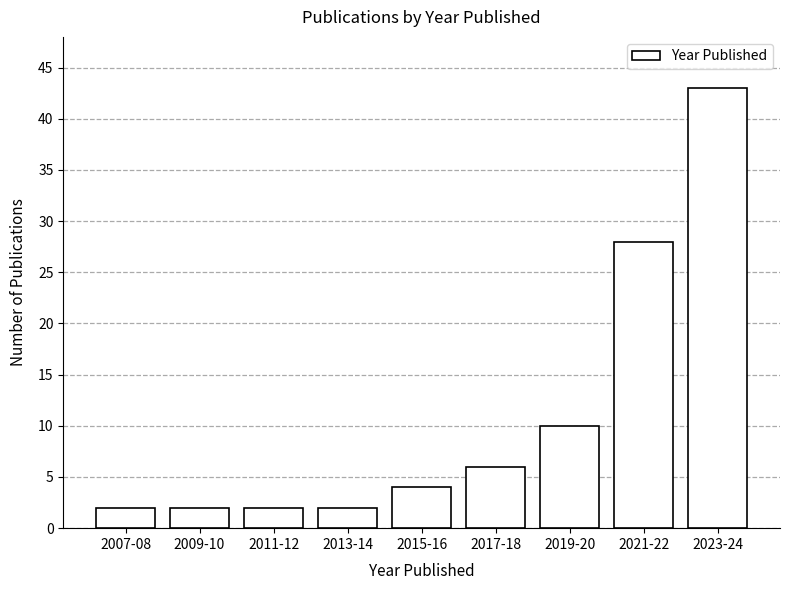

Reading left to right, transcribe all the data shown in this chart.

2007-08=2	2009-10=2	2011-12=2	2013-14=2	2015-16=4	2017-18=6	2019-20=10	2021-22=28	2023-24=43